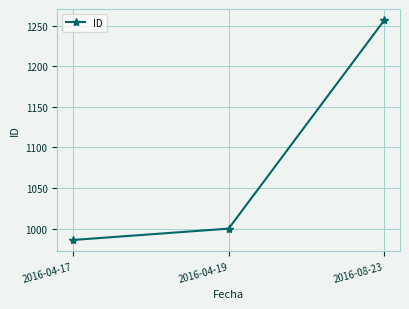

Between 2016-08-23 and 2016-04-17, which is larger?

2016-08-23